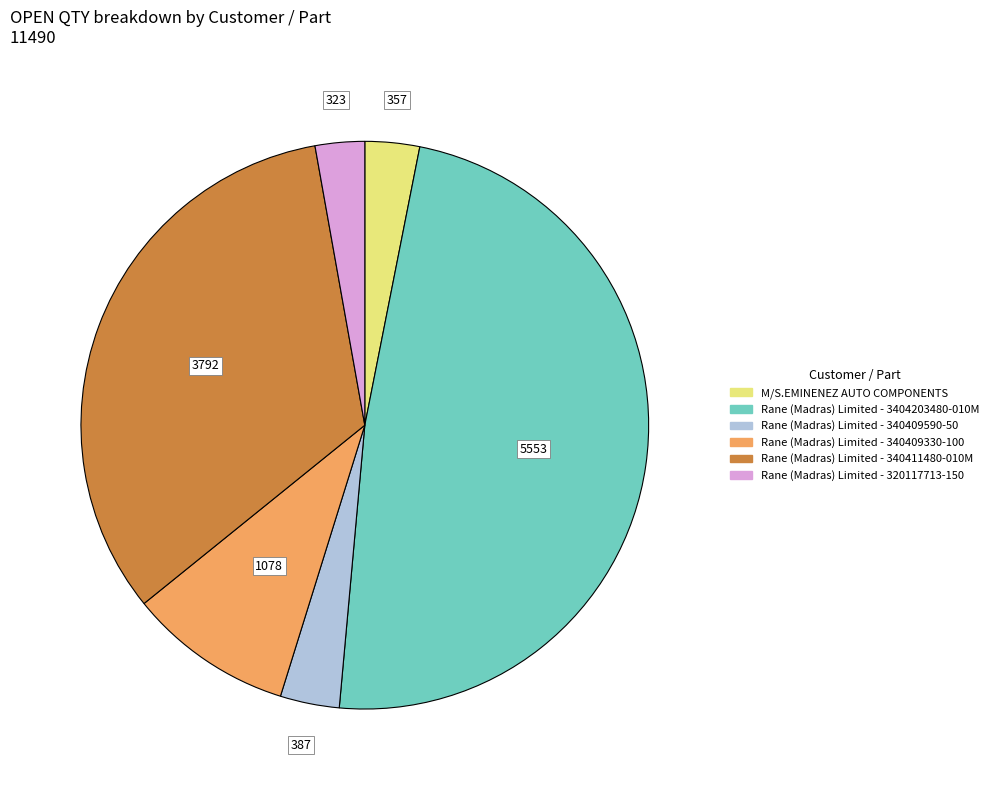

Count the number of slices in the pie.

6